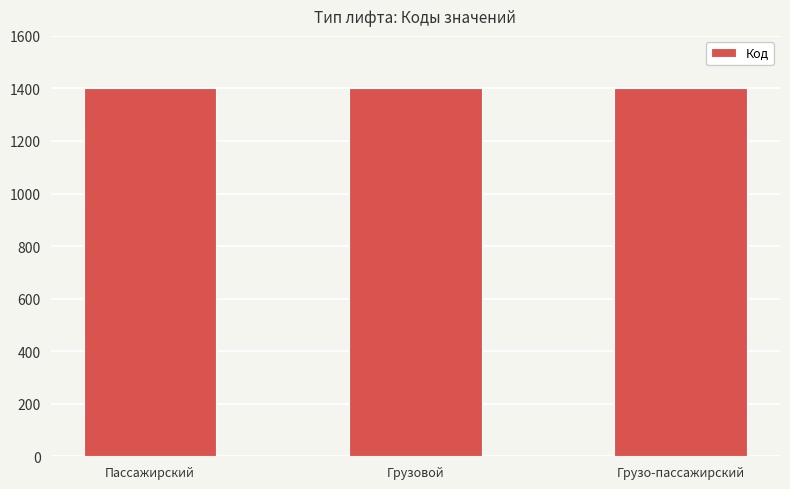

What is the value of the 3rd bar from the left?

1403